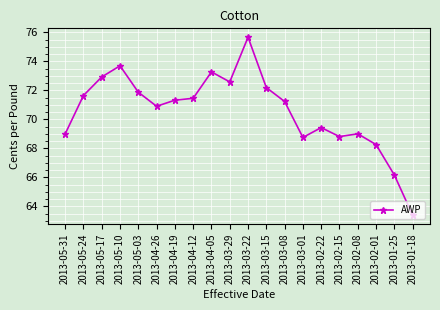

At which category does the chart reach its minimum across all series?

2013-01-18